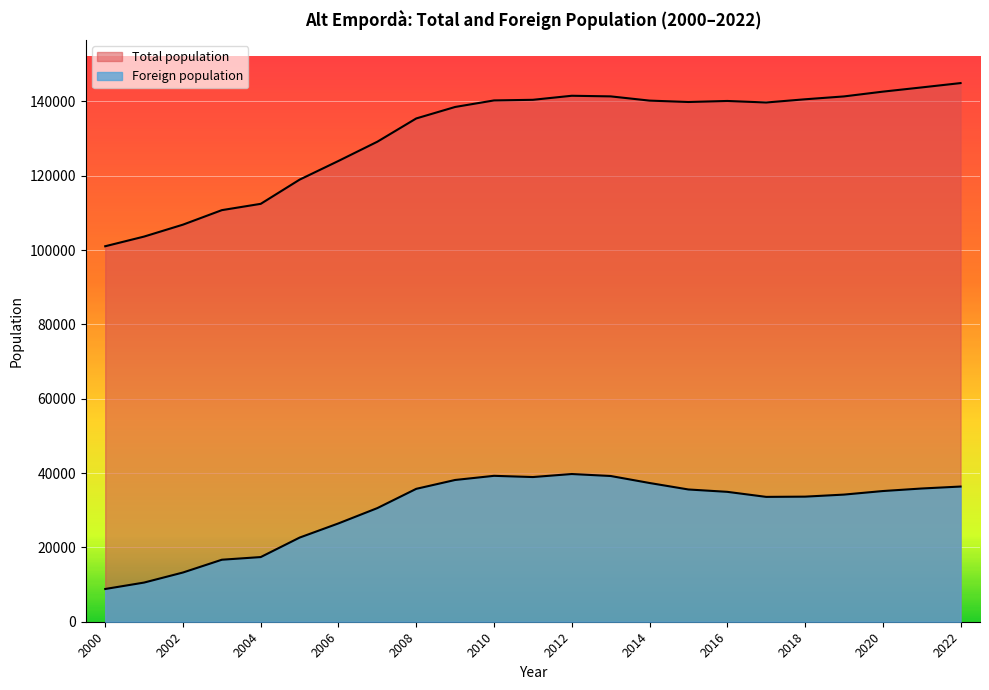

Which has a higher value, 2022 or 2017?

2022